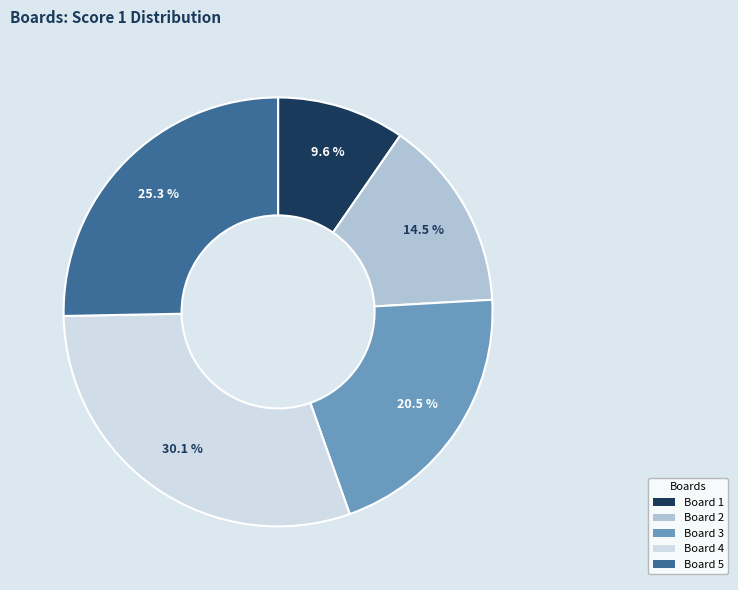

What is the smallest slice in the pie chart?

Board 1